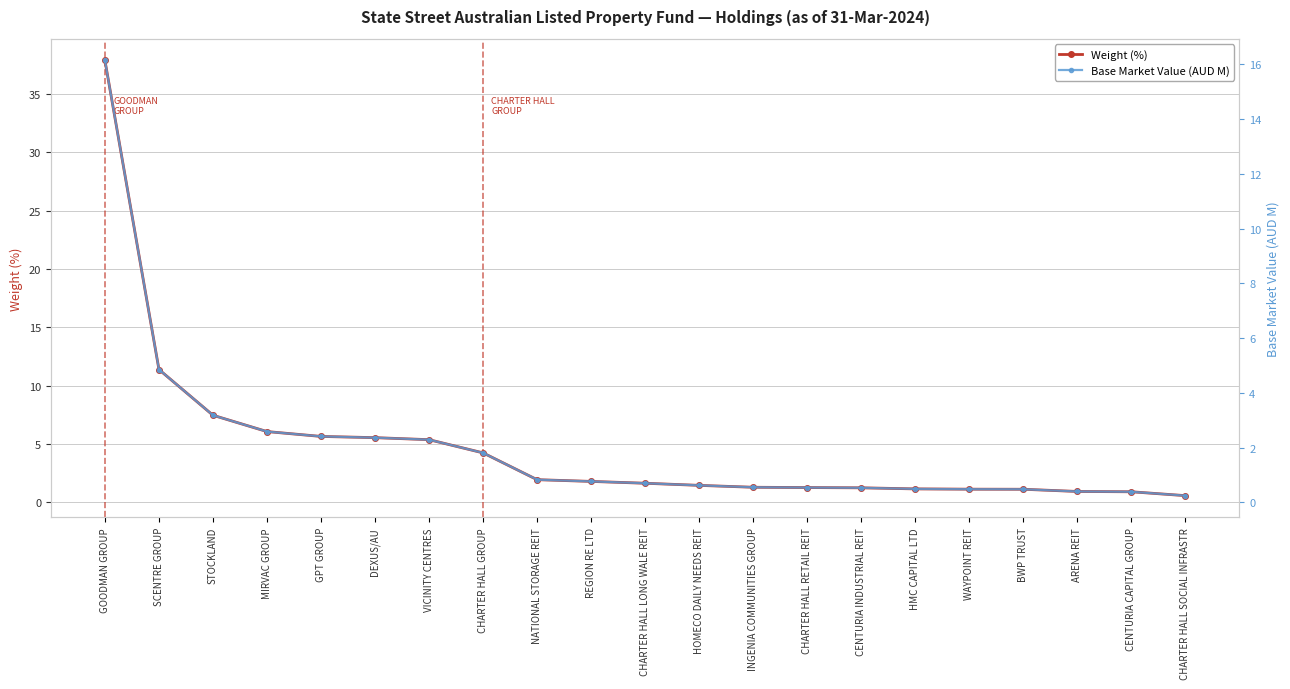

Which series has the largest total across all categories?

Weight (%)